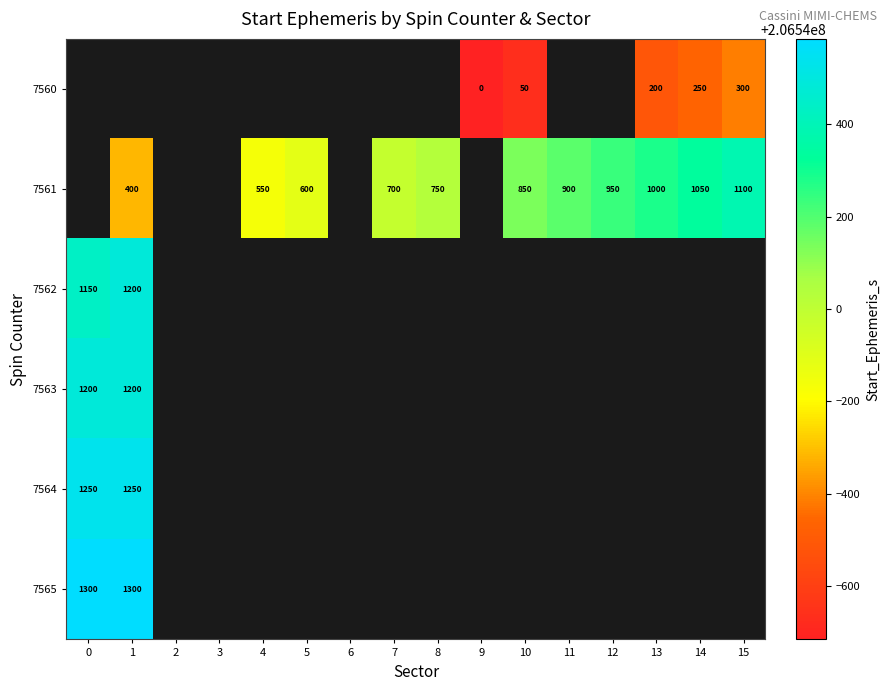

At 2, list the series in order from largest to smallest.

row_0, row_1, row_2, row_3, row_4, row_5